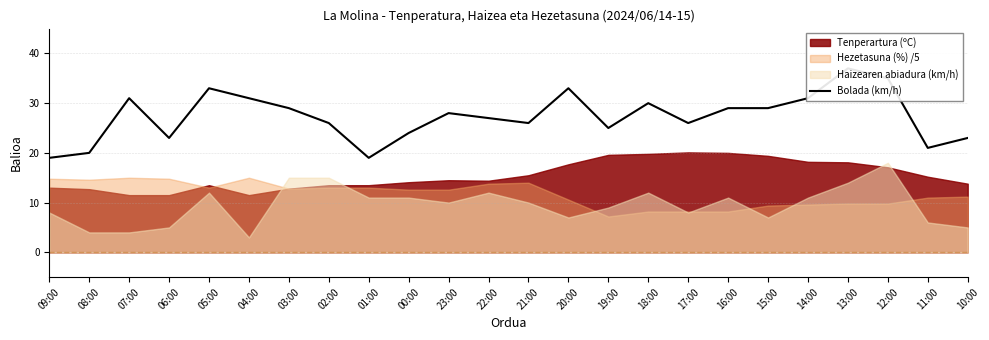

Reading right to left, what are all the values shown in this chart?

10:00=23	11:00=21	12:00=35	13:00=37	14:00=31	15:00=29	16:00=29	17:00=26	18:00=30	19:00=25	20:00=33	21:00=26	22:00=27	23:00=28	00:00=24	01:00=19	02:00=26	03:00=29	04:00=31	05:00=33	06:00=23	07:00=31	08:00=20	09:00=19